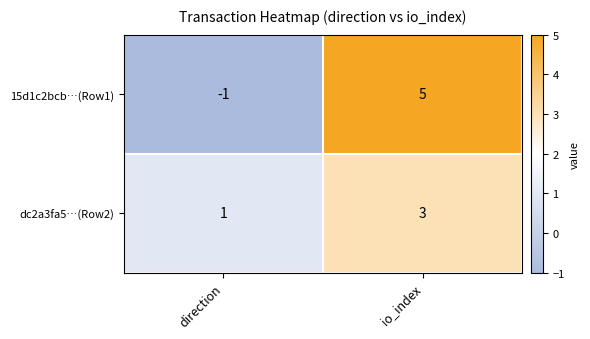

At which label is dc2a3fa5…(Row2) closest to 2?

direction